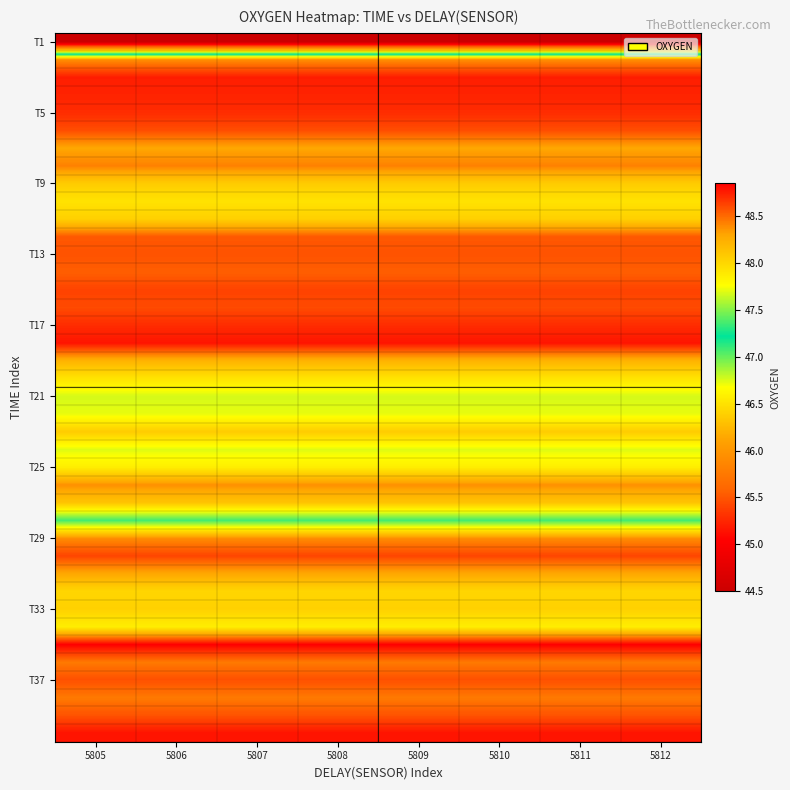

What is the difference between the highest and lowest values at 5808?

4.4